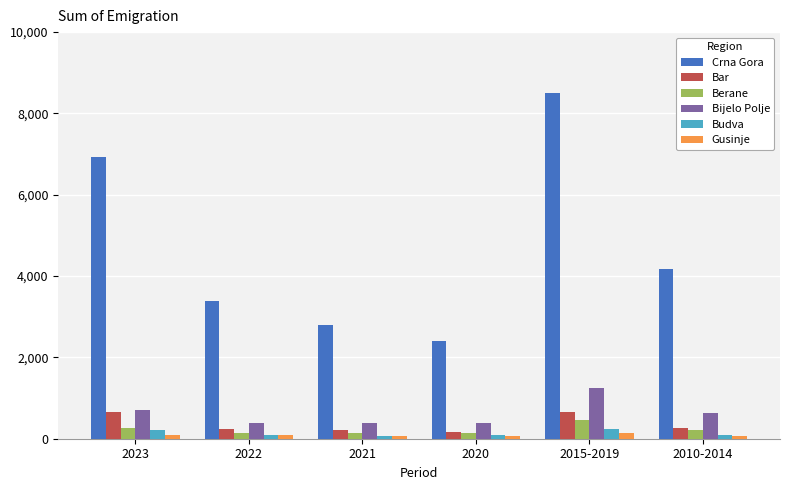

Which series has the largest total across all categories?

Crna Gora